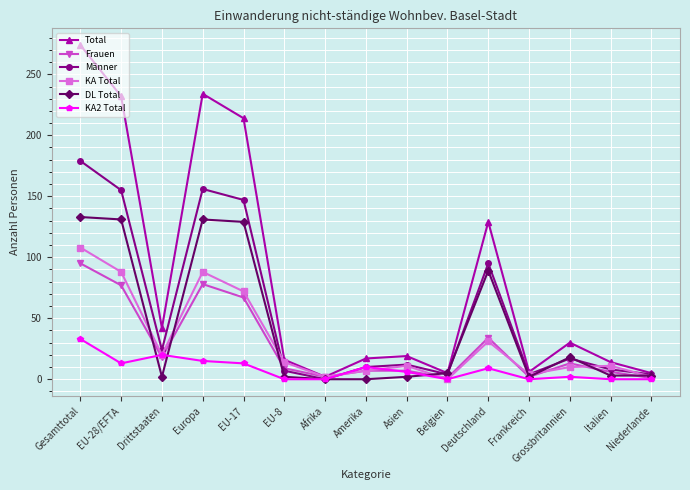

True or false: KA2 Total has more than 0 interior local peaks.

True